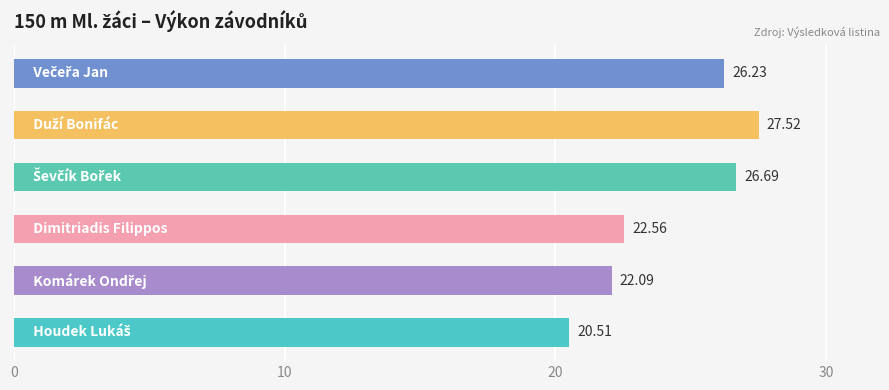

What is the average value?

24.3